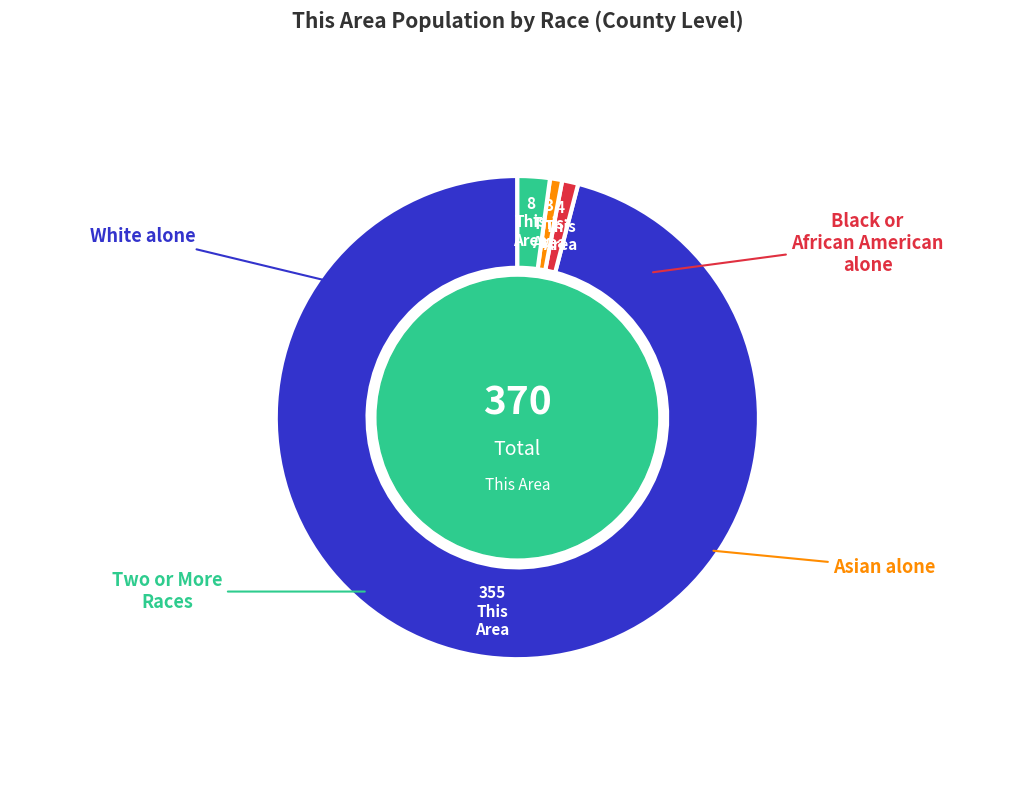

Is there a majority slice in this chart?

Yes